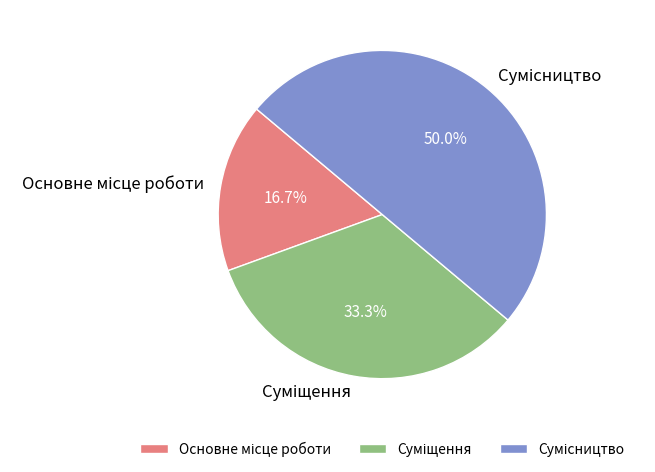

True or false: Суміщення accounts for 33% of the total.

True